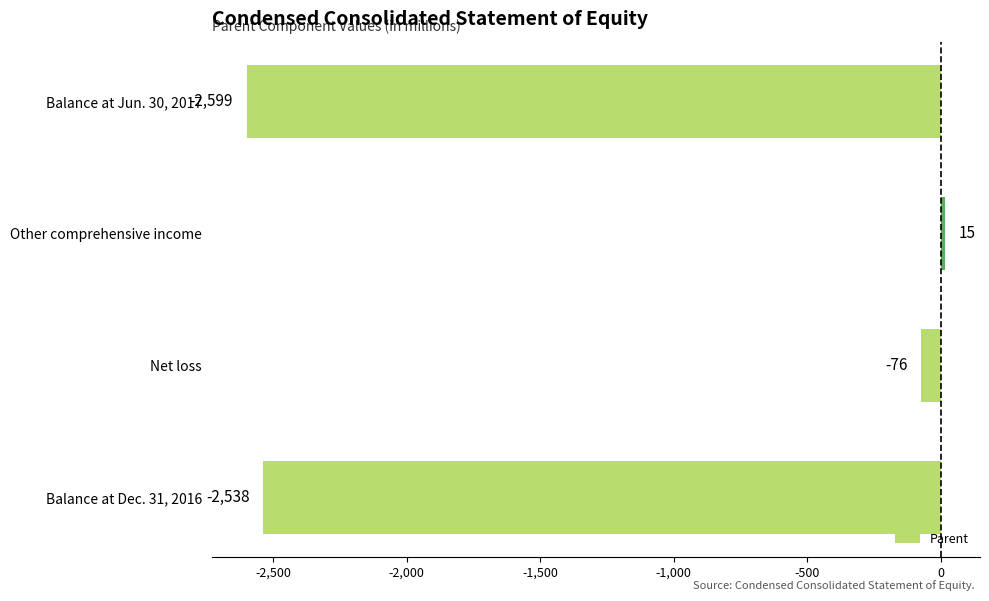

Where is the data nearest to the value -1292?

Net loss